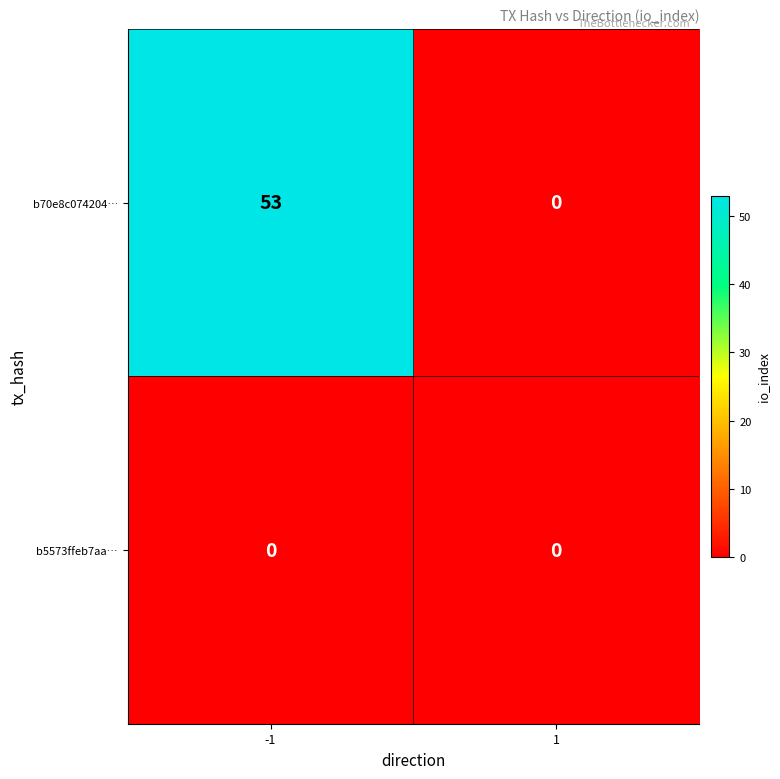

What is the sum of the b70e8c074204… values at 1 and -1?

53